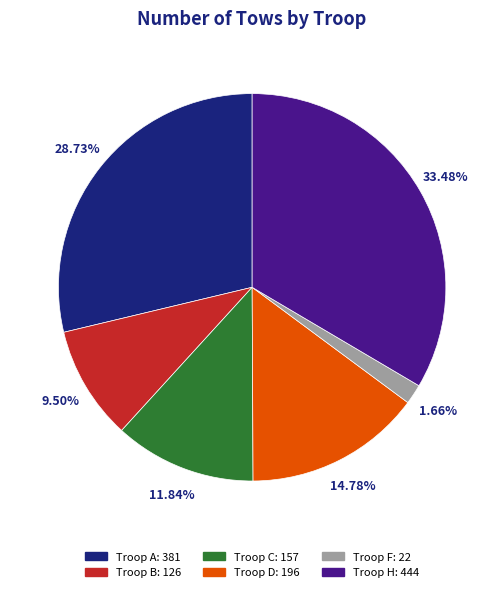

Does any single category account for the majority?

No